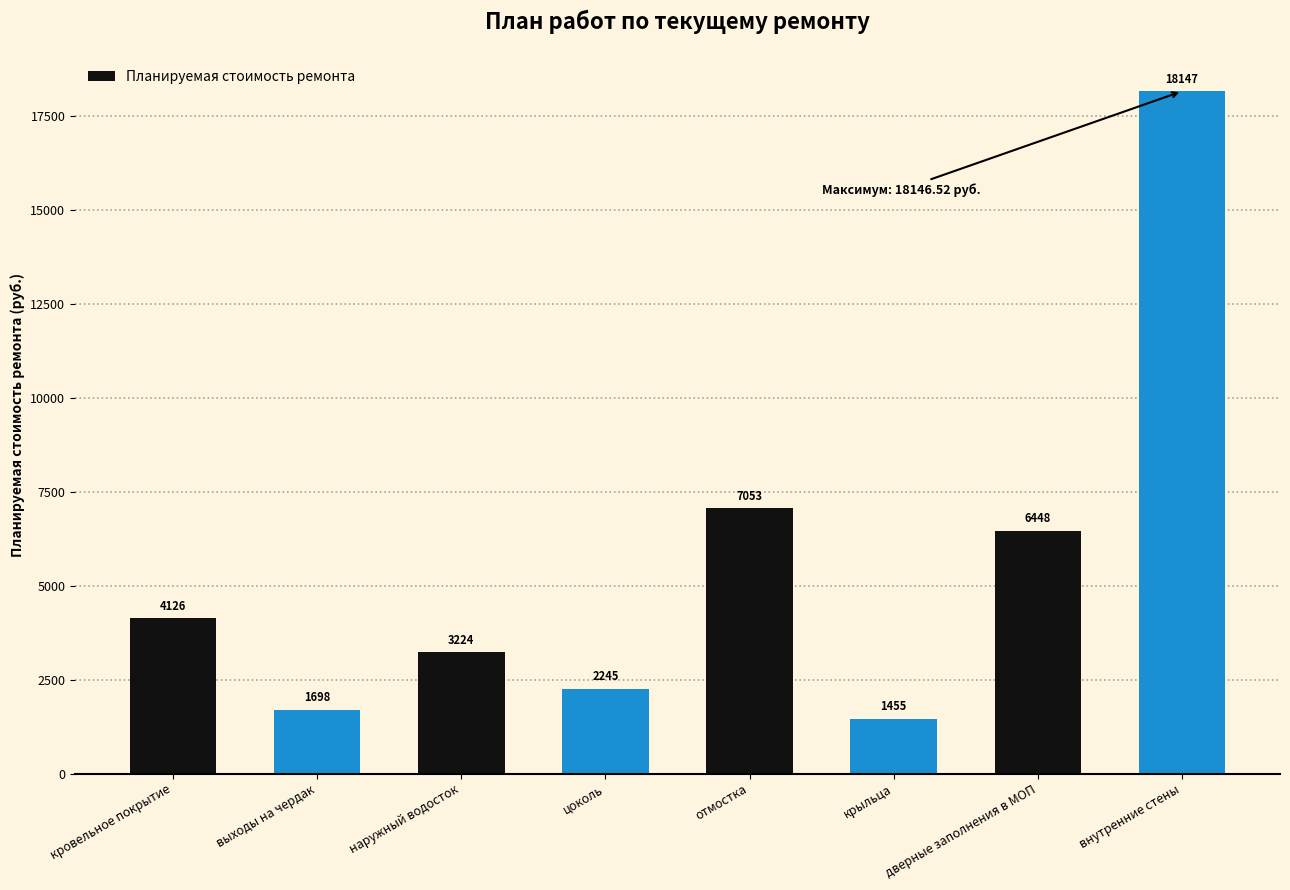

List the labels in order of value, largest first.

внутренние стены, отмостка, дверные заполнения в МОП, кровельное покрытие, наружный водосток, цоколь, выходы на чердак, крыльца